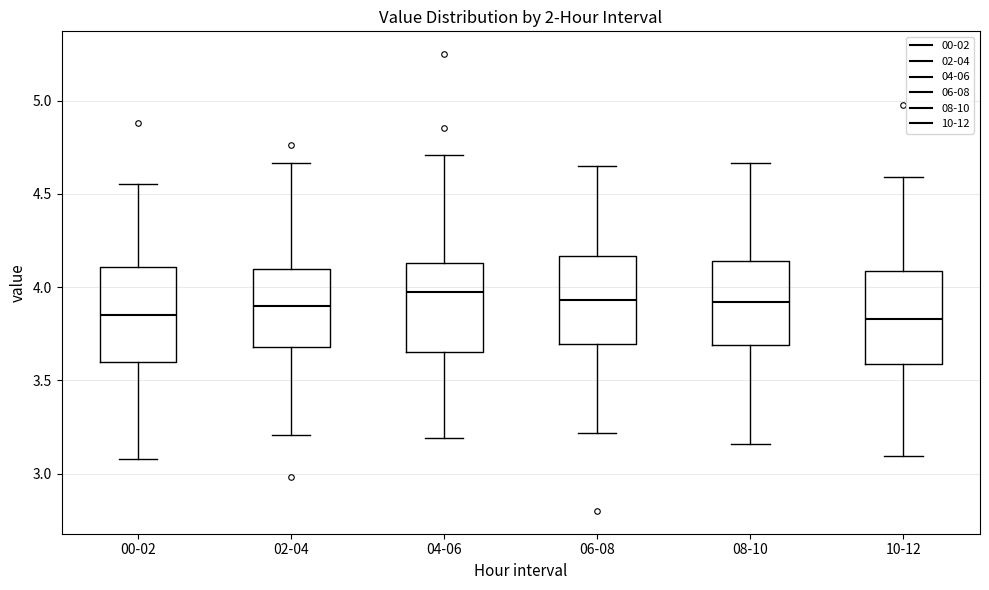

Where does the upper whisker of the box for 04-06 end on the y-axis? The values are not printed on the chart, so give them approximately, as read against the axis.

4.70